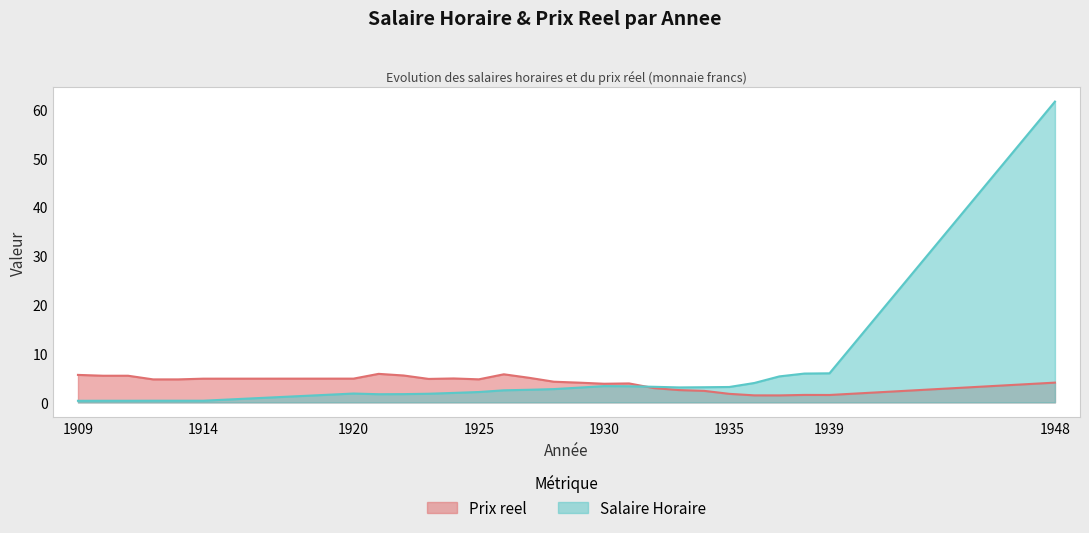

What is the spread (max minus min) of values at 1909?

5.3